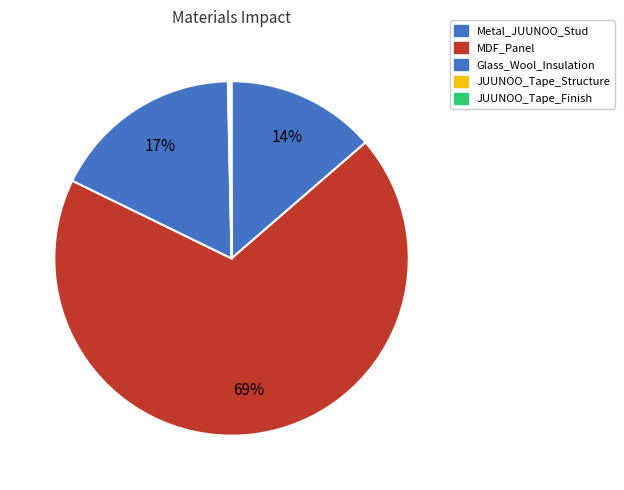

What is the largest slice in the pie chart?

MDF_Panel